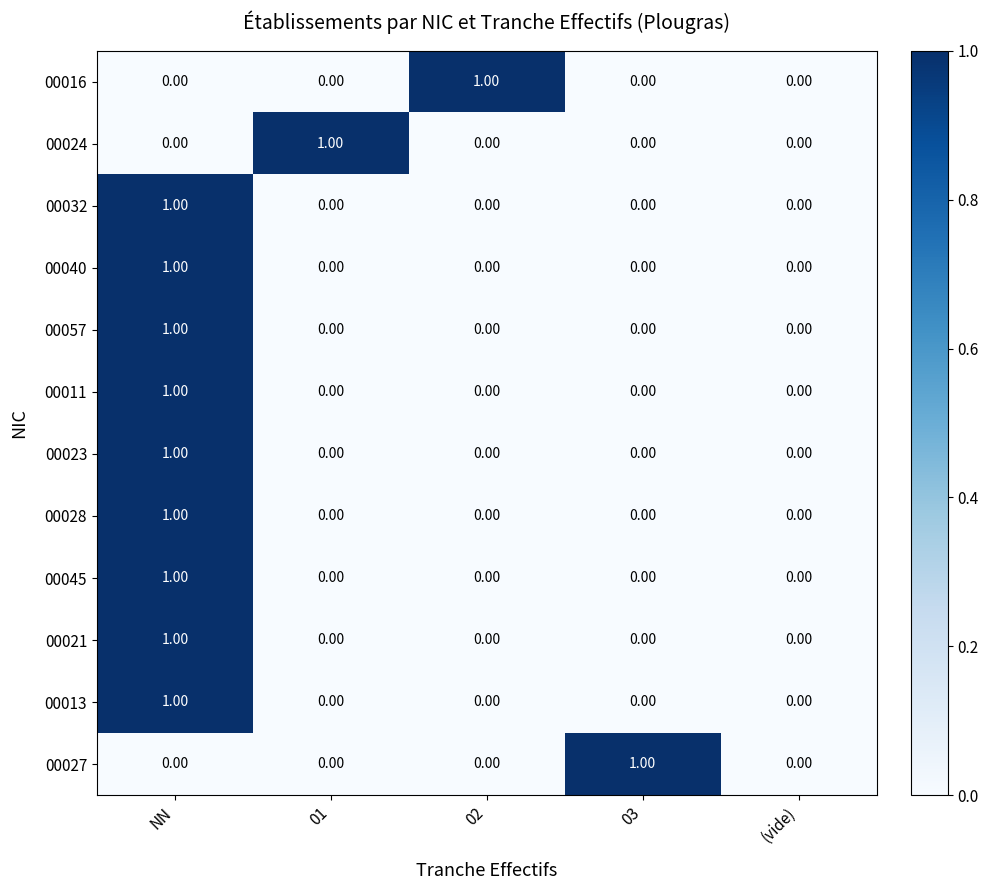

At which category is the sum across all series the highest?

NN